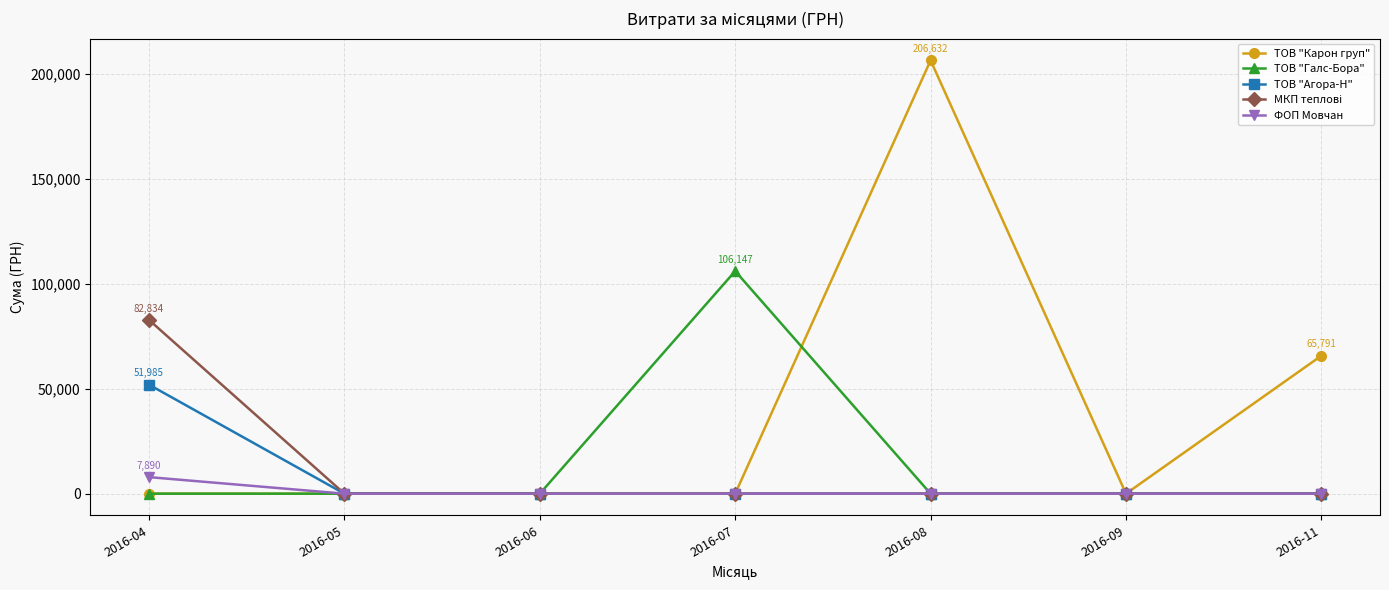

At which label is ТОВ "Карон груп" closest to 103315?

2016-11